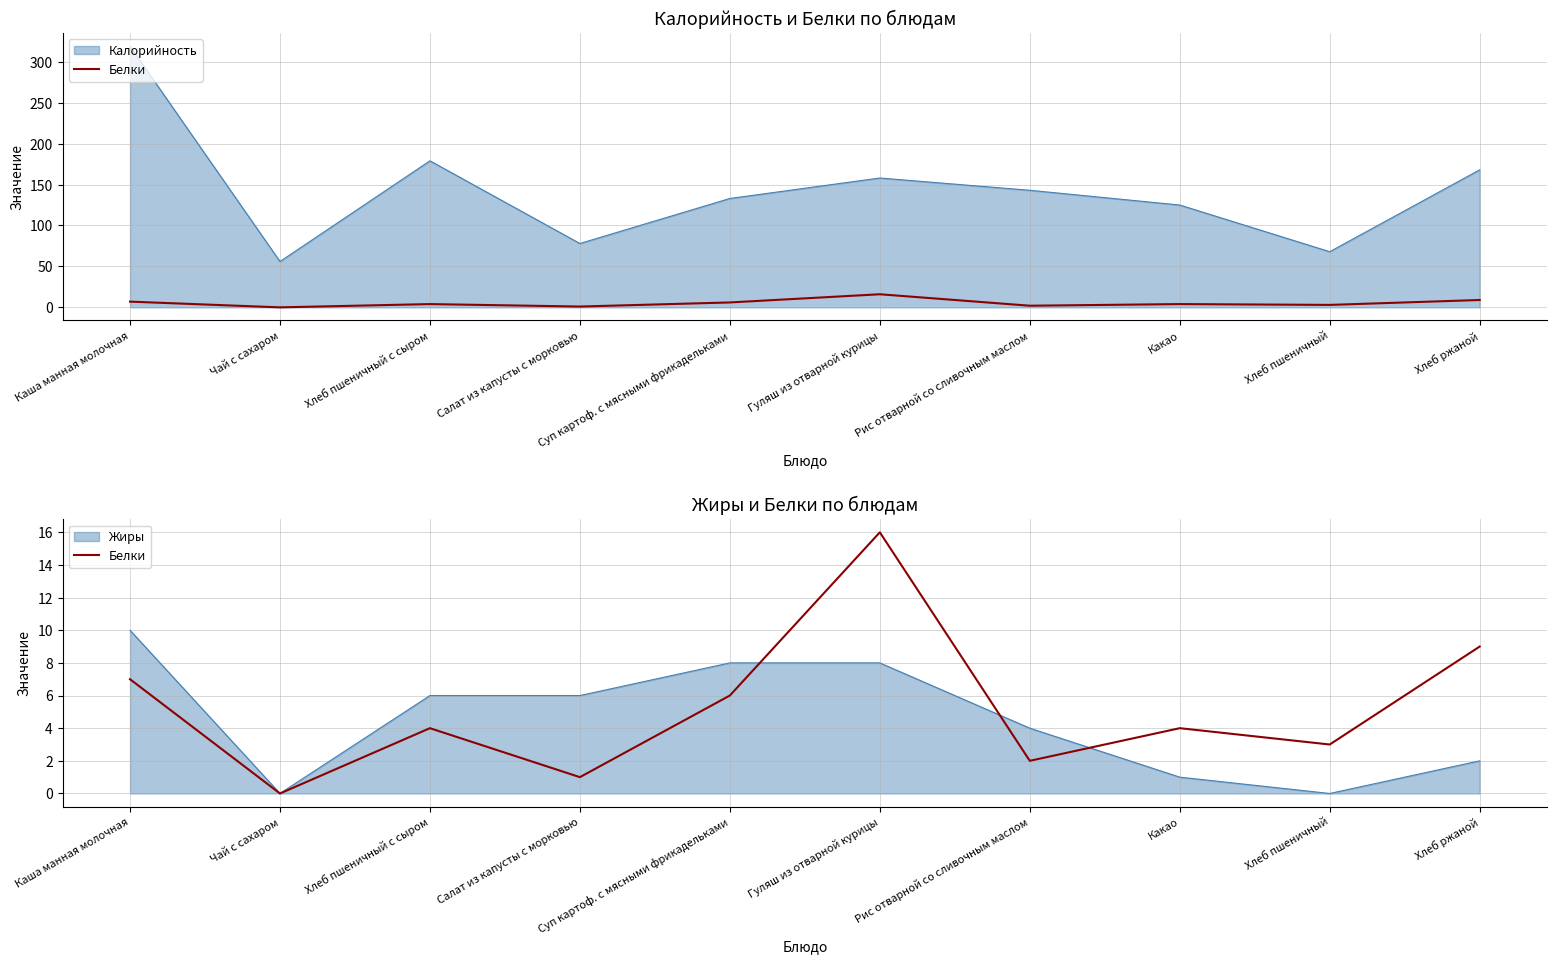

Reading right to left, what are all the values shown in this chart?

9	3	4	2	16	6	1	4	0	7